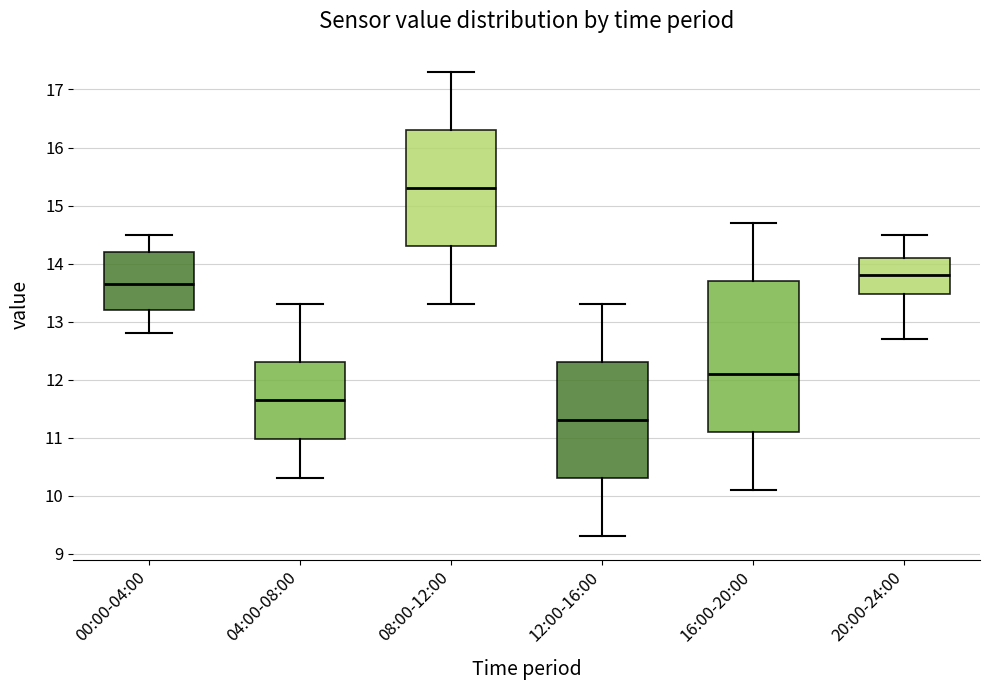

Where is the lower edge of the box for 16:00-20:00 on the y-axis? The values are not printed on the chart, so give them approximately, as read against the axis.

11.1